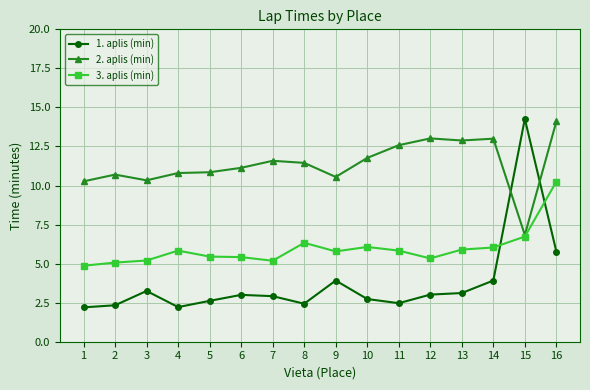

True or false: 2. aplis (min) and 1. aplis (min) cross at least once.

True